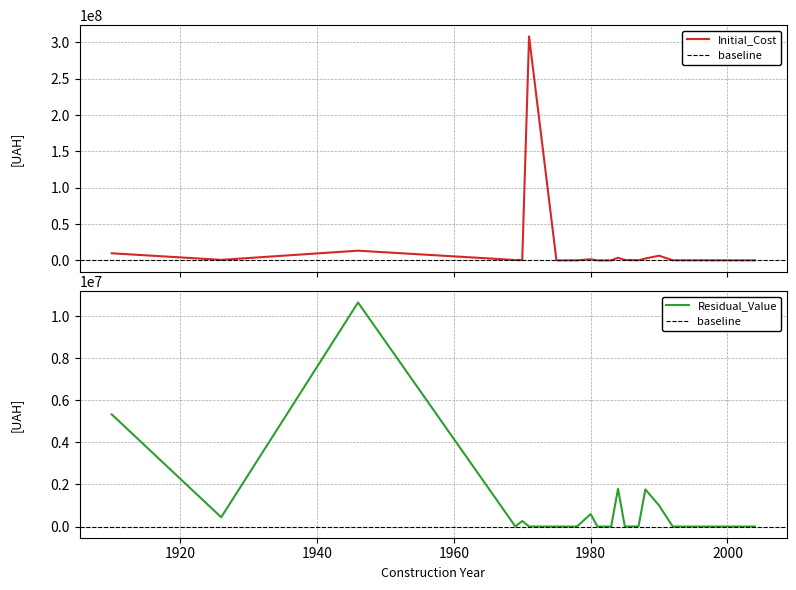

What is the greatest value displayed?

308289728.4